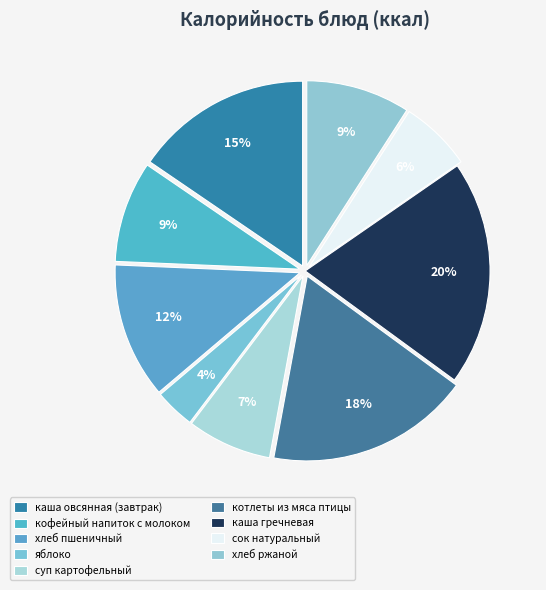

Combined, do яблоко and хлеб пшеничный account for over 50%?

No